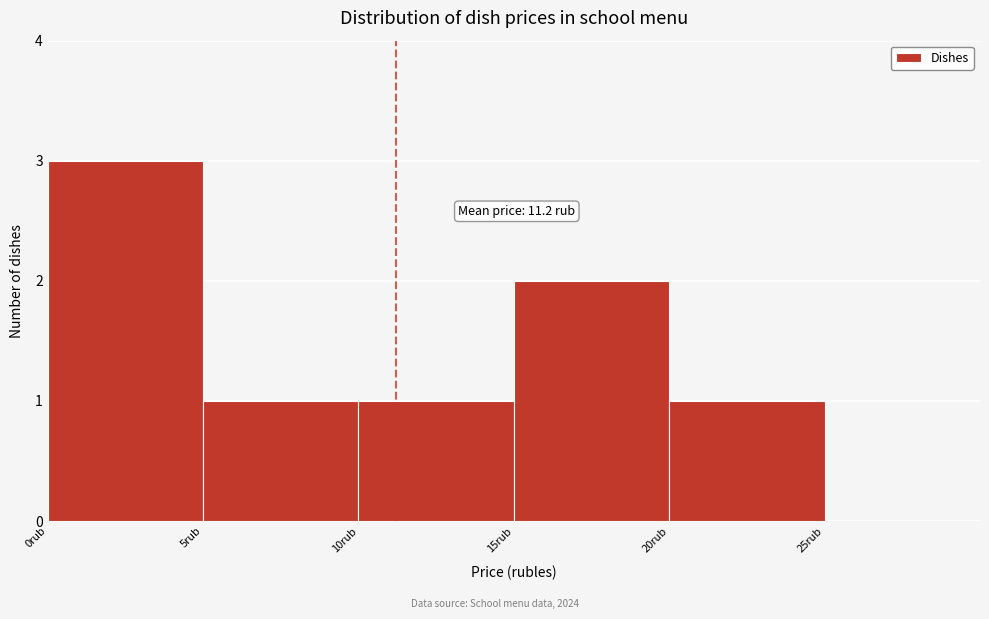

Over which range of the x-axis is the bar tallest?

0 to 5